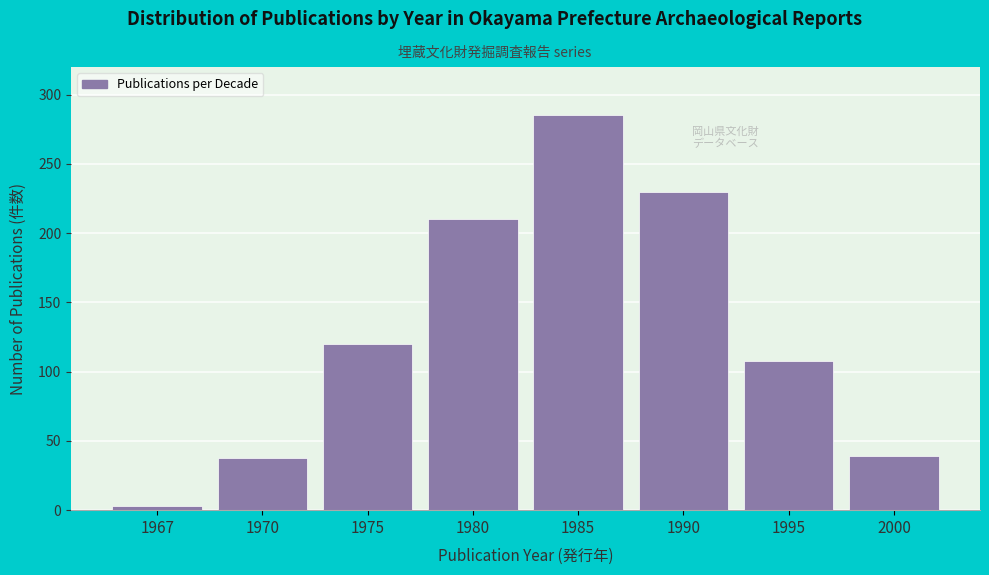

What is the maximum value shown in the chart?

285